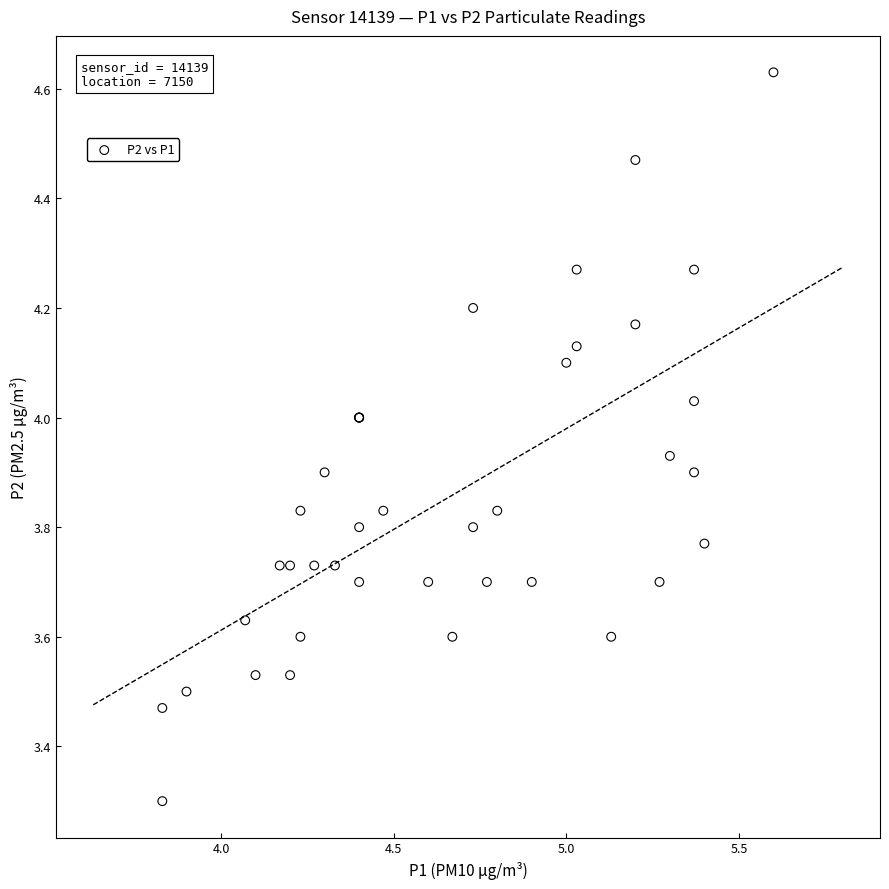

What Y value in the scatter plot is closest to 3?

3.3